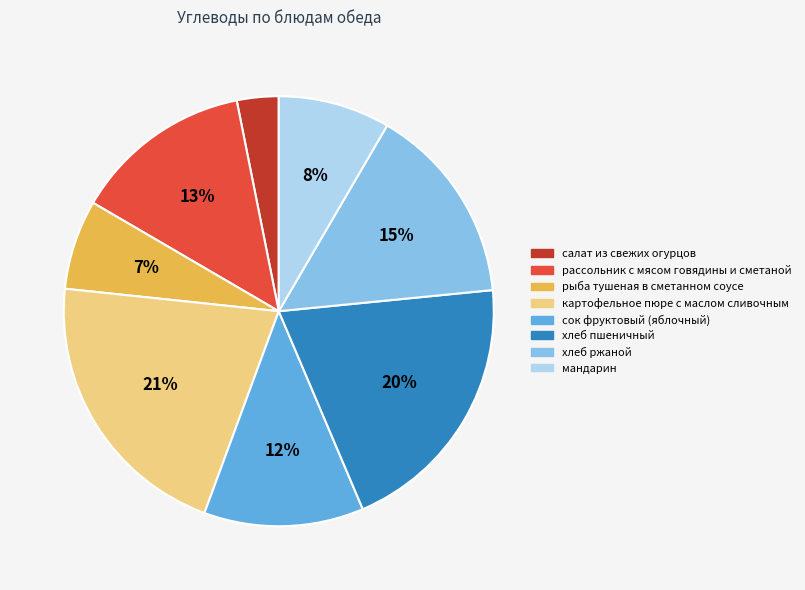

Does хлеб пшеничный represent more than half of the total?

No